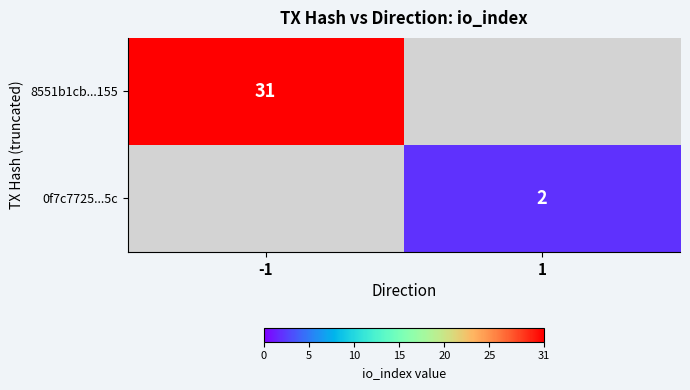

Is the value of 8551b1cb...155 at -1 greater than the value of 0f7c7725...5c at 1?

Yes